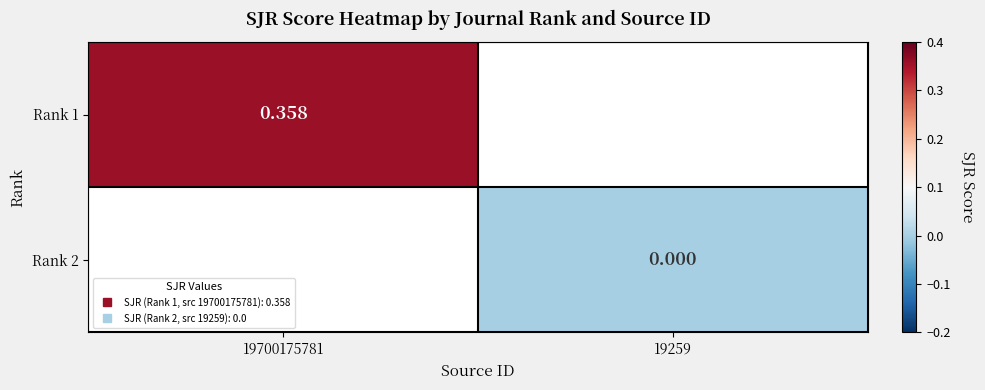

At which category does the chart reach its peak across all series?

19700175781